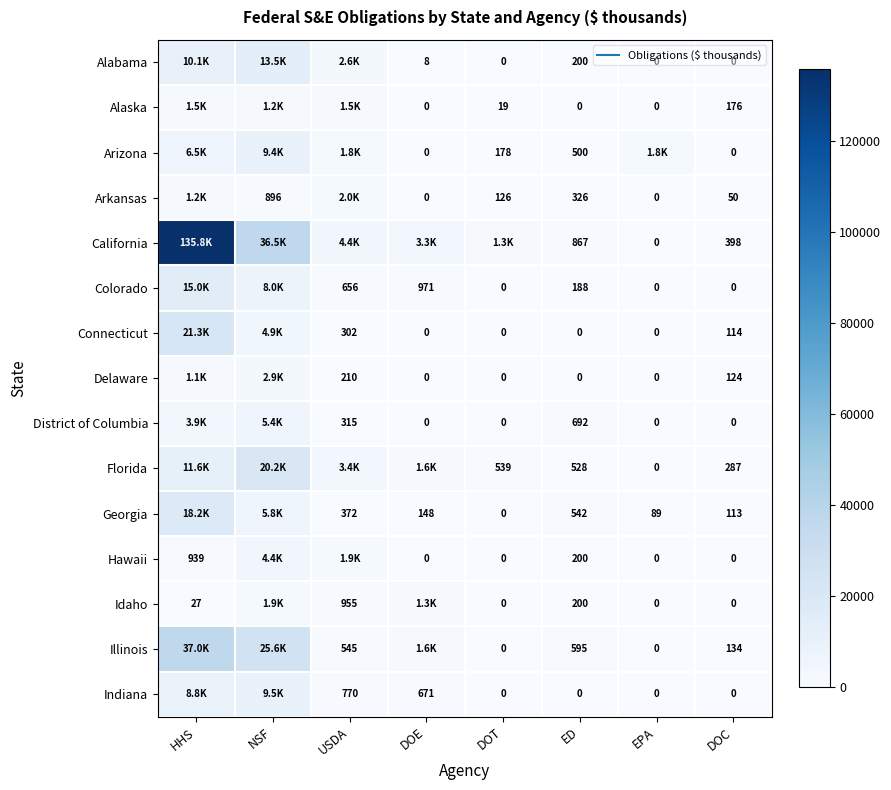

True or false: District of Columbia has a value of -2121.3 at DOE.

False